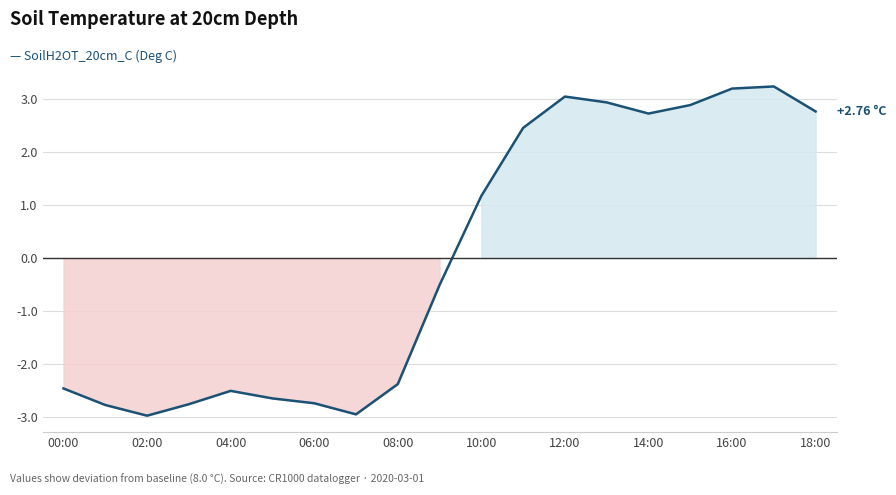

True or false: the data has more than 1 interior local peaks.

True